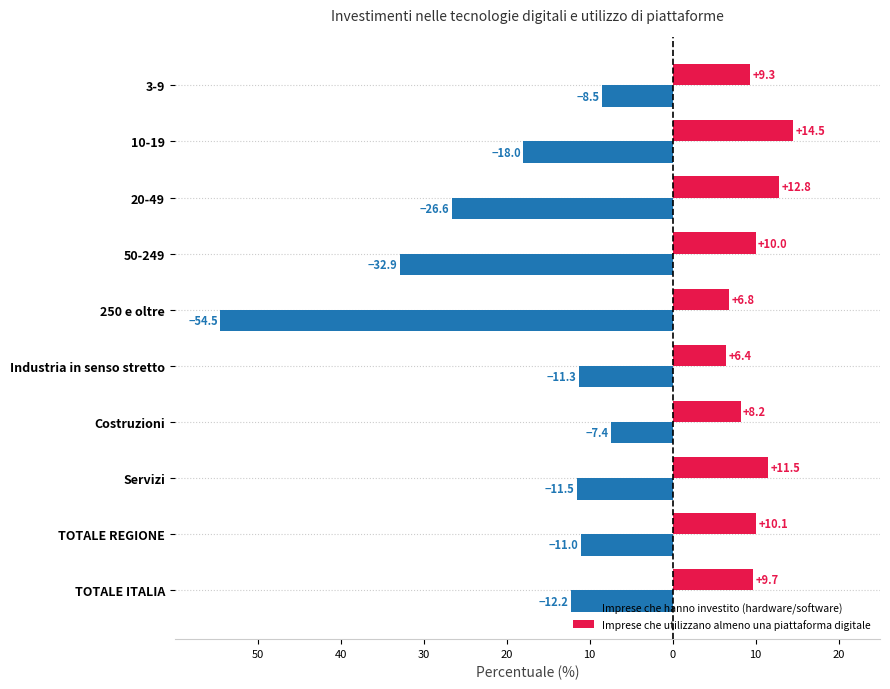

What is the sum of all Imprese che hanno investito (hardware/software) values?

-193.9